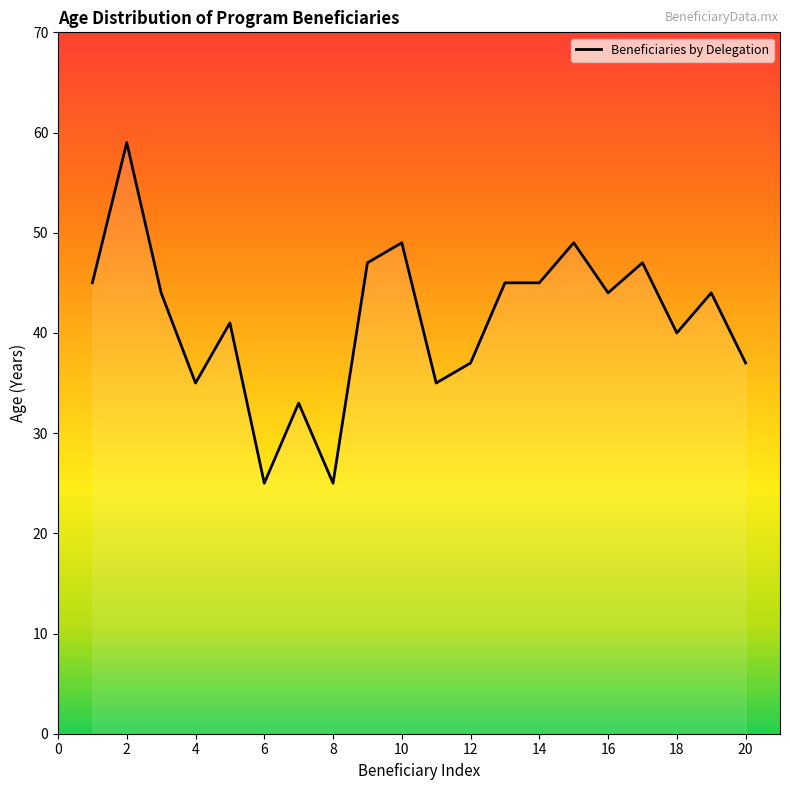

What is the maximum value shown in the chart?

59